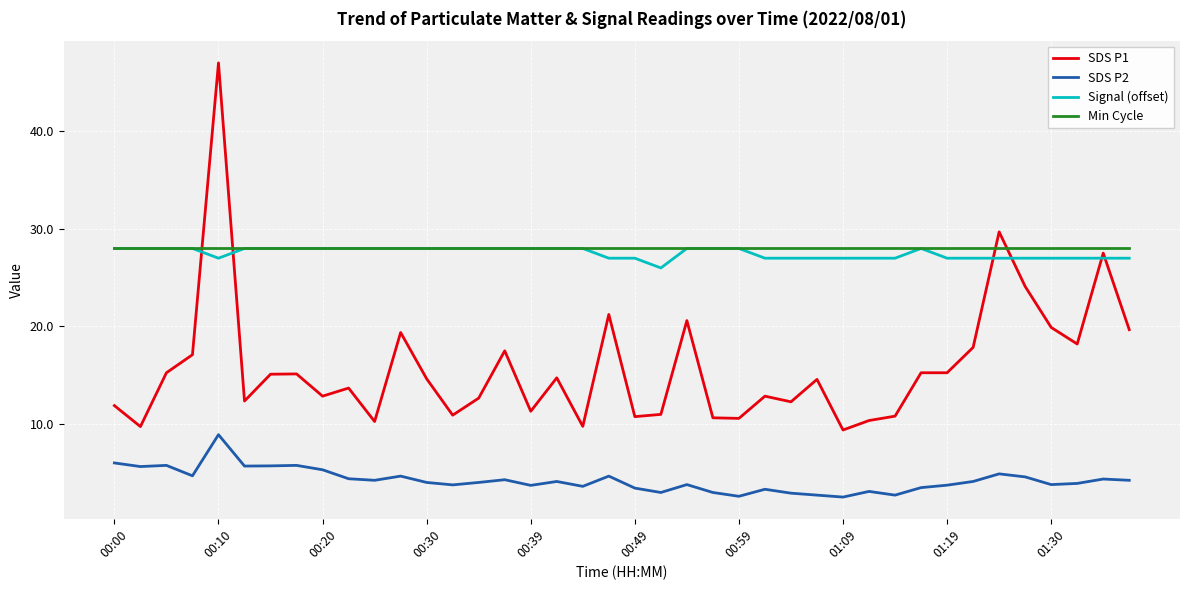

True or false: SDS P2 and Signal (offset) intersect in this chart.

False